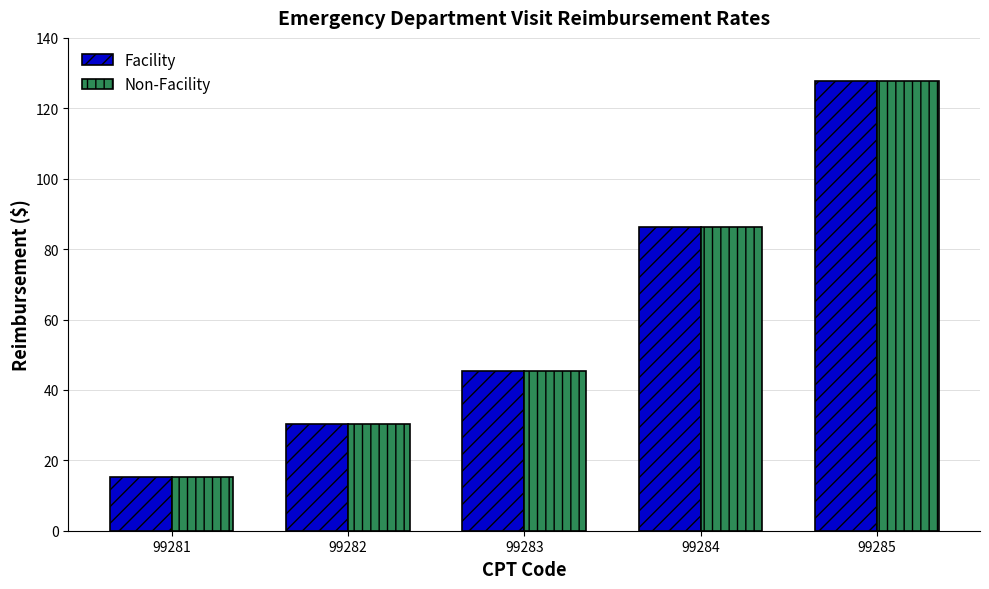

Is it true that Non-Facility equals 86.4 at 99284?

True